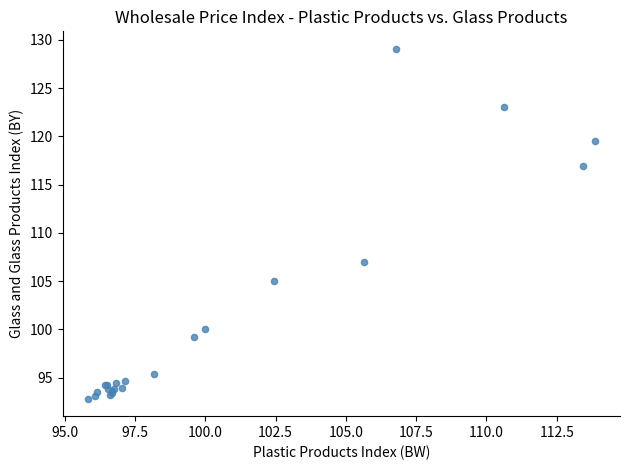

What Y value in the scatter plot is closest to 110?

107.0